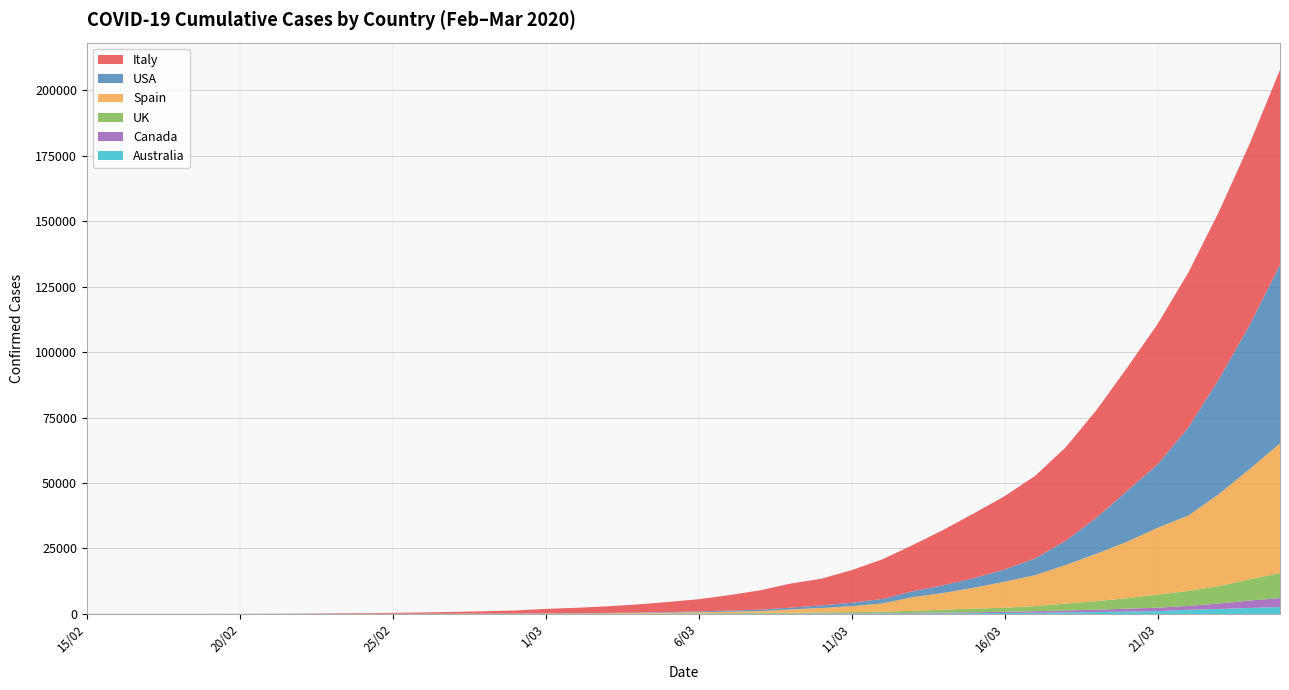

Reading left to right, what are all the values shown in this chart?

Italy: 15/02=3	16/02=3	17/02=3	18/02=3	19/02=3	20/02=4	21/02=21	22/02=79	23/02=157	24/02=229	25/02=323	26/02=470	27/02=655	28/02=889	29/02=1128	1/03=1701	2/03=2036	3/03=2502	4/03=3089	5/03=3858	6/03=4636	7/03=5883	8/03=7375	9/03=9172	10/03=10149	11/03=12462	12/03=15113	13/03=17660	14/03=21157	15/03=24747	16/03=27980	17/03=31506	18/03=35713	19/03=41035	20/03=47021	21/03=53578	22/03=59138	23/03=63927	24/03=69176	25/03=74386
USA: 15/02=15	16/02=15	17/02=15	18/02=15	19/02=15	20/02=15	21/02=35	22/02=35	23/02=35	24/02=53	25/02=57	26/02=60	27/02=60	28/02=63	29/02=68	1/03=75	2/03=100	3/03=124	4/03=158	5/03=221	6/03=319	7/03=435	8/03=541	9/03=704	10/03=994	11/03=1301	12/03=1697	13/03=2247	14/03=2943	15/03=3680	16/03=4663	17/03=6411	18/03=9259	19/03=13779	20/03=19369	21/03=24192	22/03=33592	23/03=43781	24/03=54856	25/03=68211
Spain: 15/02=2	16/02=2	17/02=2	18/02=2	19/02=2	20/02=2	21/02=2	22/02=2	23/02=2	24/02=3	25/02=9	26/02=13	27/02=25	28/02=33	29/02=58	1/03=84	2/03=120	3/03=165	4/03=228	5/03=282	6/03=401	7/03=525	8/03=674	9/03=1231	10/03=1695	11/03=2277	12/03=3146	13/03=5232	14/03=6391	15/03=7988	16/03=9942	17/03=11826	18/03=14769	19/03=18077	20/03=21571	21/03=25496	22/03=28768	23/03=35136	24/03=42058	25/03=49515
UK: 15/02=9	16/02=9	17/02=9	18/02=9	19/02=9	20/02=9	21/02=9	22/02=9	23/02=13	24/02=13	25/02=13	26/02=13	27/02=16	28/02=20	29/02=23	1/03=36	2/03=39	3/03=51	4/03=87	5/03=116	6/03=164	7/03=209	8/03=278	9/03=321	10/03=383	11/03=460	12/03=590	13/03=798	14/03=1140	15/03=1391	16/03=1543	17/03=1950	18/03=2626	19/03=3269	20/03=3983	21/03=5018	22/03=5683	23/03=6650	24/03=8077	25/03=9527
Canada: 15/02=8	16/02=8	17/02=8	18/02=8	19/02=8	20/02=8	21/02=9	22/02=9	23/02=10	24/02=11	25/02=11	26/02=12	27/02=14	28/02=15	29/02=20	1/03=24	2/03=27	3/03=30	4/03=34	5/03=37	6/03=54	7/03=60	8/03=66	9/03=77	10/03=95	11/03=110	12/03=142	13/03=198	14/03=252	15/03=341	16/03=441	17/03=598	18/03=727	19/03=873	20/03=1087	21/03=1328	22/03=1470	23/03=2091	24/03=2792	25/03=3409
Australia: 15/02=15	16/02=15	17/02=15	18/02=15	19/02=15	20/02=17	21/02=19	22/02=21	23/02=22	24/02=22	25/02=22	26/02=23	27/02=23	28/02=25	29/02=25	1/03=29	2/03=33	3/03=39	4/03=53	5/03=60	6/03=63	7/03=74	8/03=83	9/03=93	10/03=116	11/03=128	12/03=156	13/03=199	14/03=248	15/03=300	16/03=401	17/03=455	18/03=596	19/03=756	20/03=928	21/03=1072	22/03=1609	23/03=1887	24/03=2317	25/03=2676